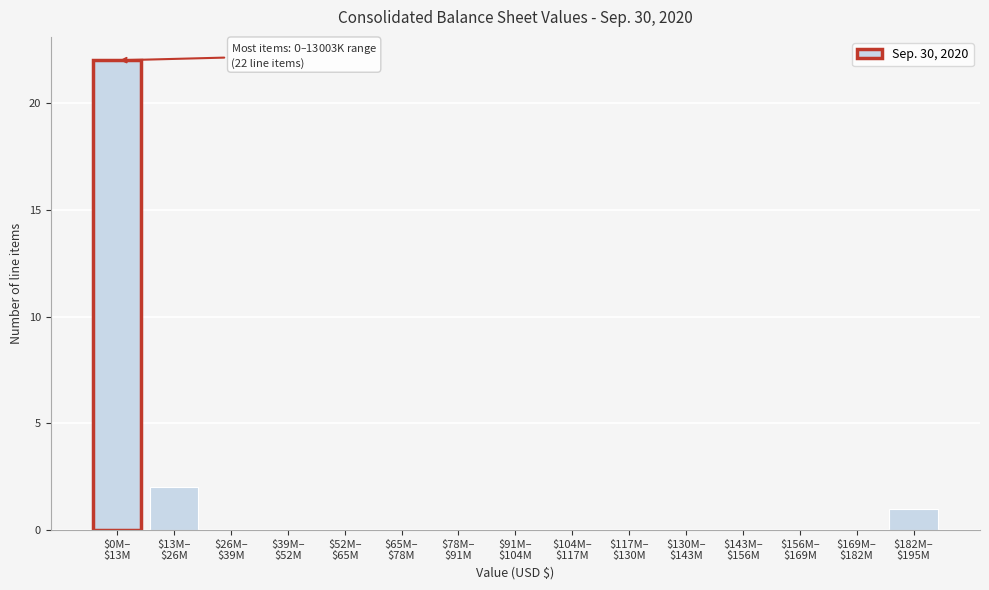

What is the sum of all values?

25